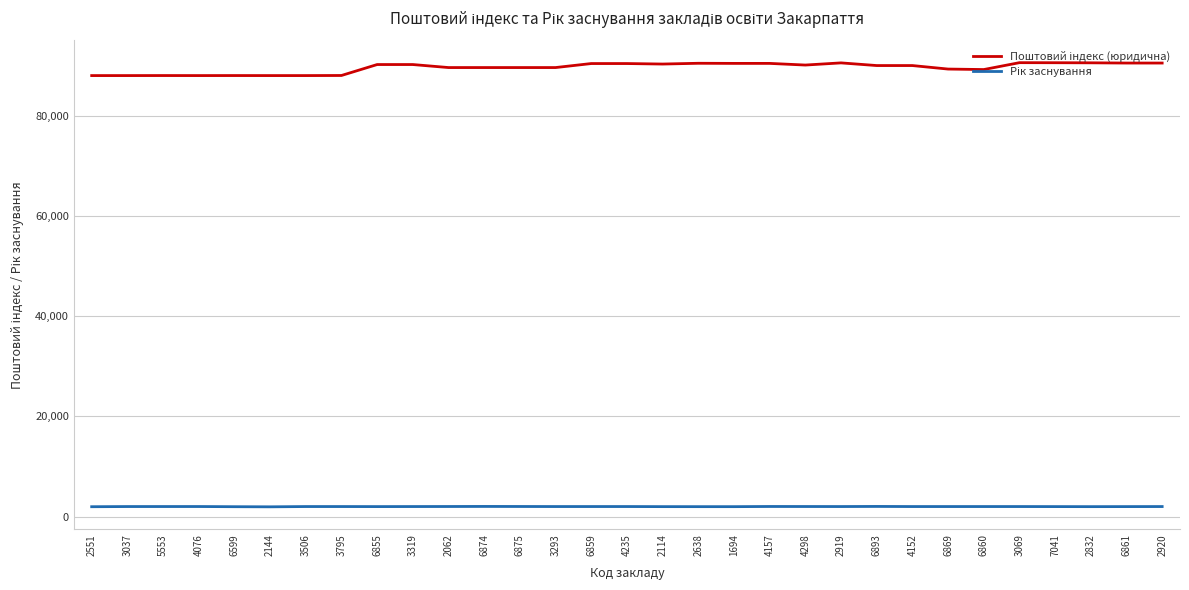

Reading left to right, extract all data points from this chart.

88000	88000	88006	88000	88005	88000	88000	88018	90202	90202	89600	89600	89600	89600	90400	90400	90300	90454	90430	90430	90100	90532	90000	90000	89300	89203	90575	90564	90545	90500	90500